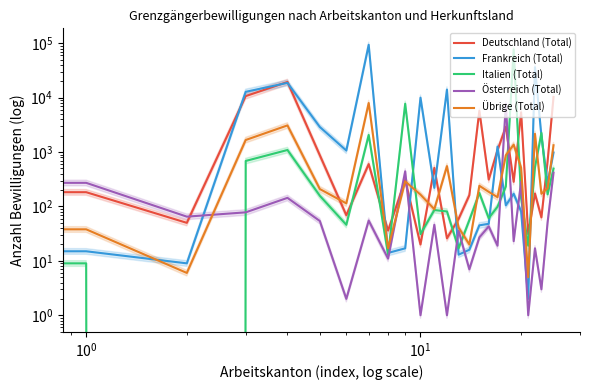

Reading left to right, list all the values displayed in this chart.

Deutschland (Total): 13601	183	50	10696	19459	872	69	601	36	308	20	513	26	59	161	5751	312	1083	2915	284	5378	31	173	63	679	10274
Frankreich (Total): 2188	15	9	12818	18736	2889	1067	93795	14	17	9999	220	14099	13	16	45	48	1260	105	171	81	2	36290	1969	268	982
Italien (Total): 713	9	0	687	1092	157	46	2063	13	7736	31	86	81	17	56	177	61	99	233	77483	141	19	525	2245	167	497
Österreich (Total): 112	272	65	78	144	54	2	55	11	442	1	46	1	36	7	27	43	19	7704	23	287	1	17	3	51	418
Übrige (Total): 859	38	6	1668	3094	209	114	7986	17	289	165	89	552	41	20	240	186	148	875	1368	516	5	2167	171	216	1336